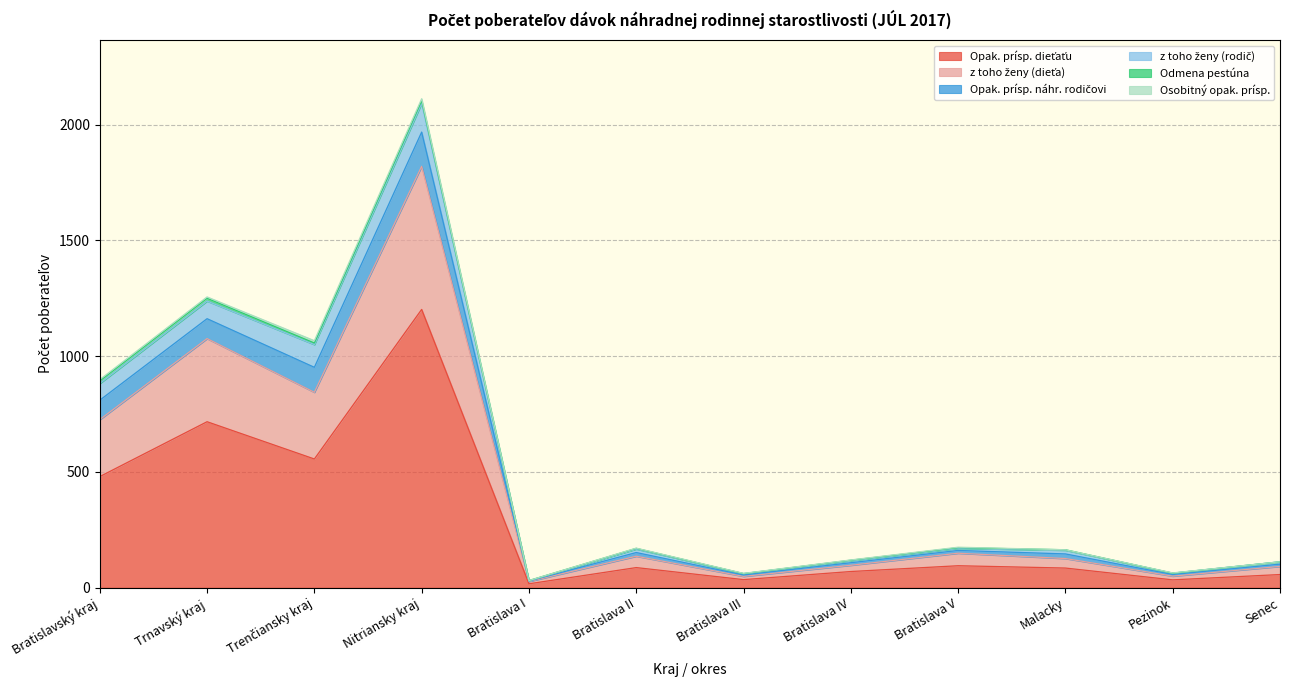

Count the number of categories in the chart.

12